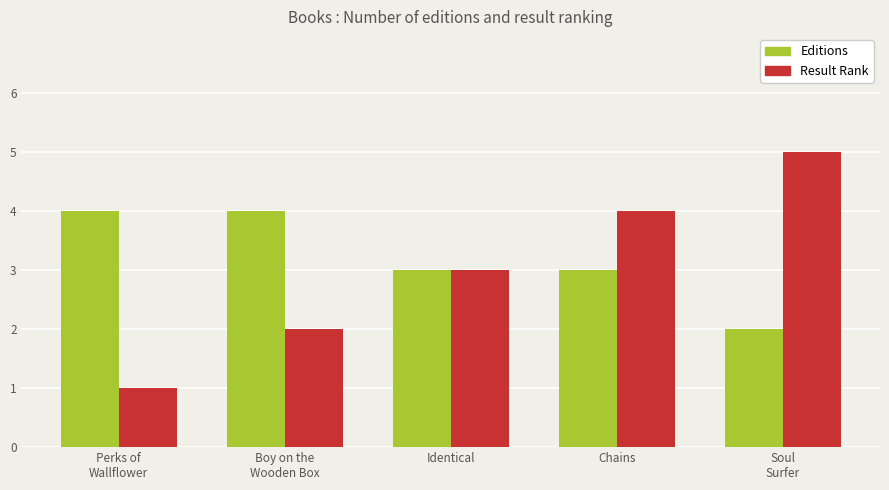

Count the Result Rank values in the range 2 to 4.

3